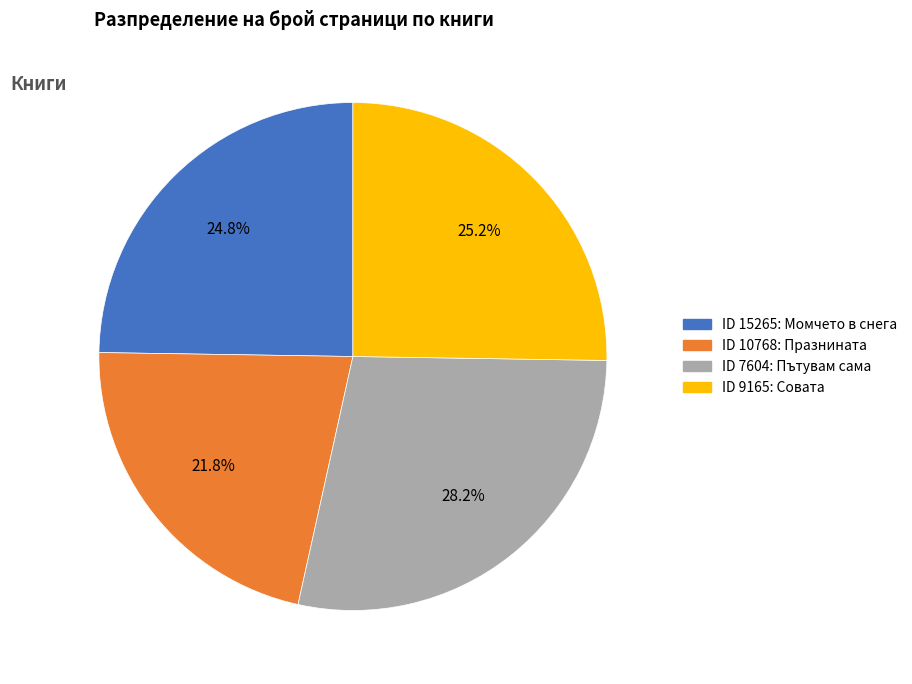

Is there a majority slice in this chart?

No